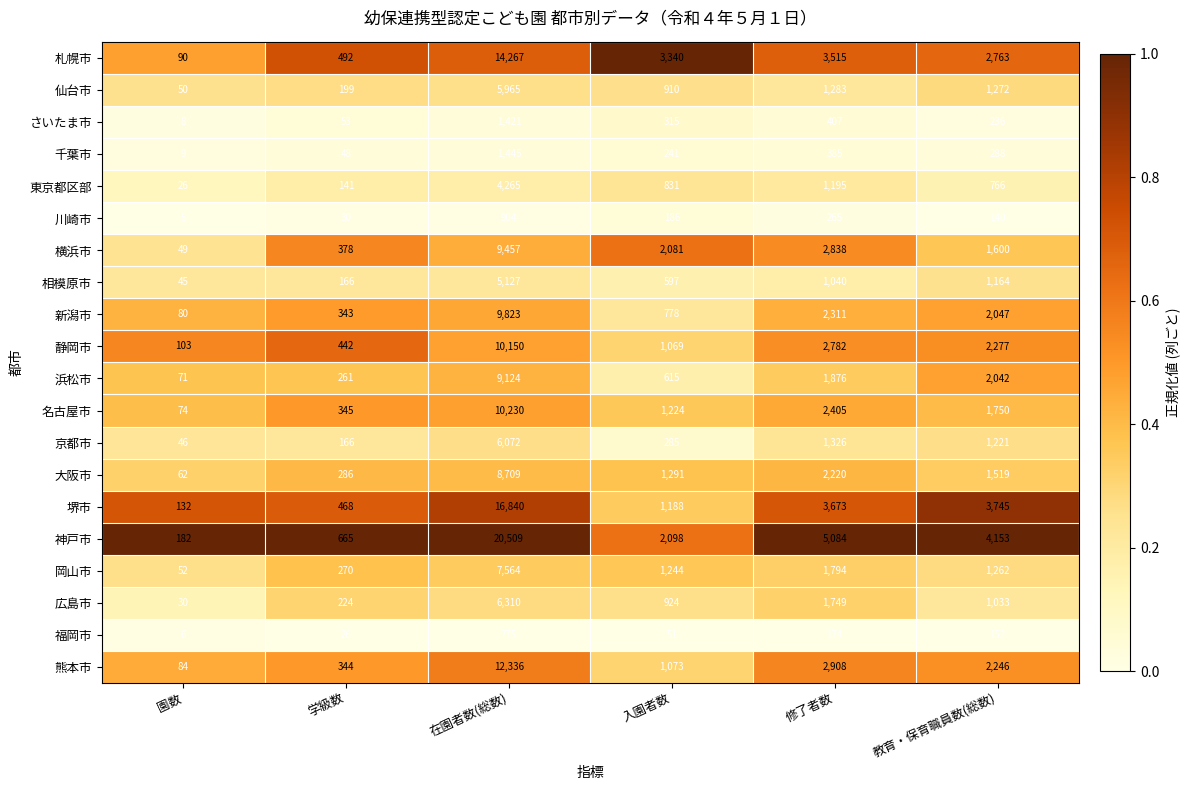

At which category is the sum across all series the highest?

在園者数(総数)